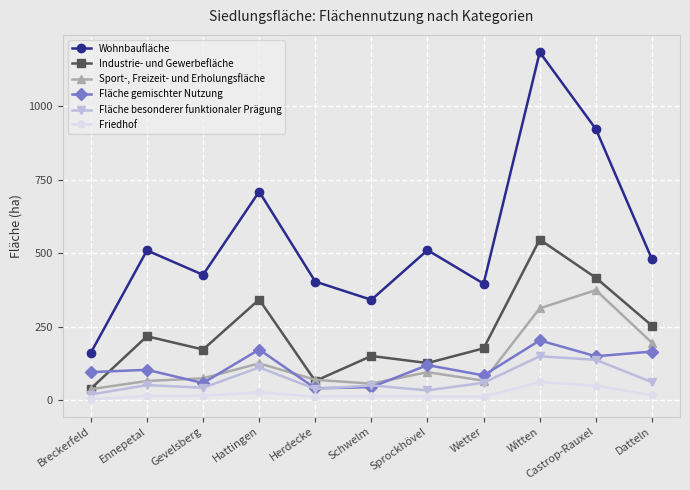

The Fläche besonderer funktionaler Prägung series shows 50 at Schwelm. True or false?

True